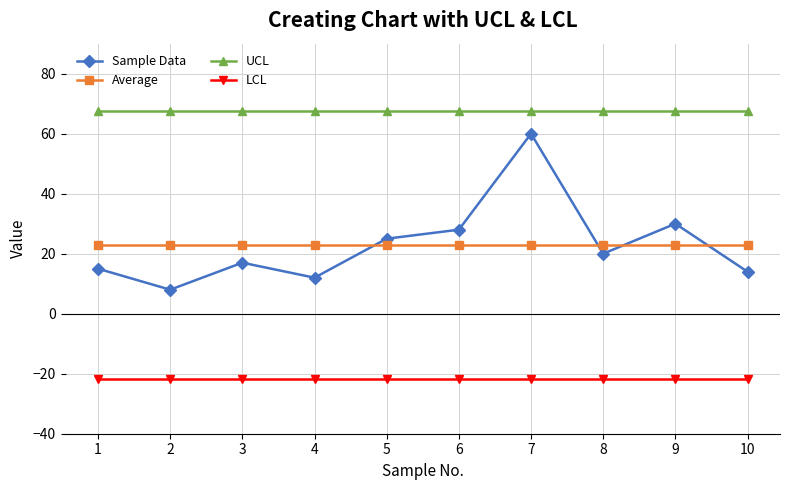

Rank the series by their maximum value, from highest to lowest.

UCL, Sample Data, Average, LCL